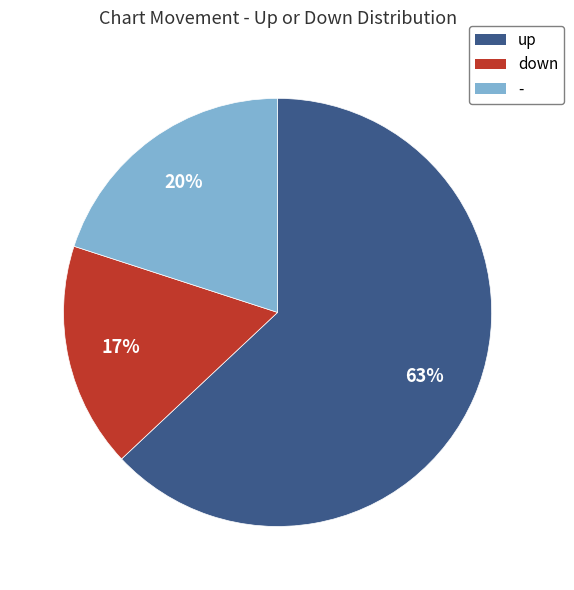

Do up and - together represent more than half of the pie?

Yes